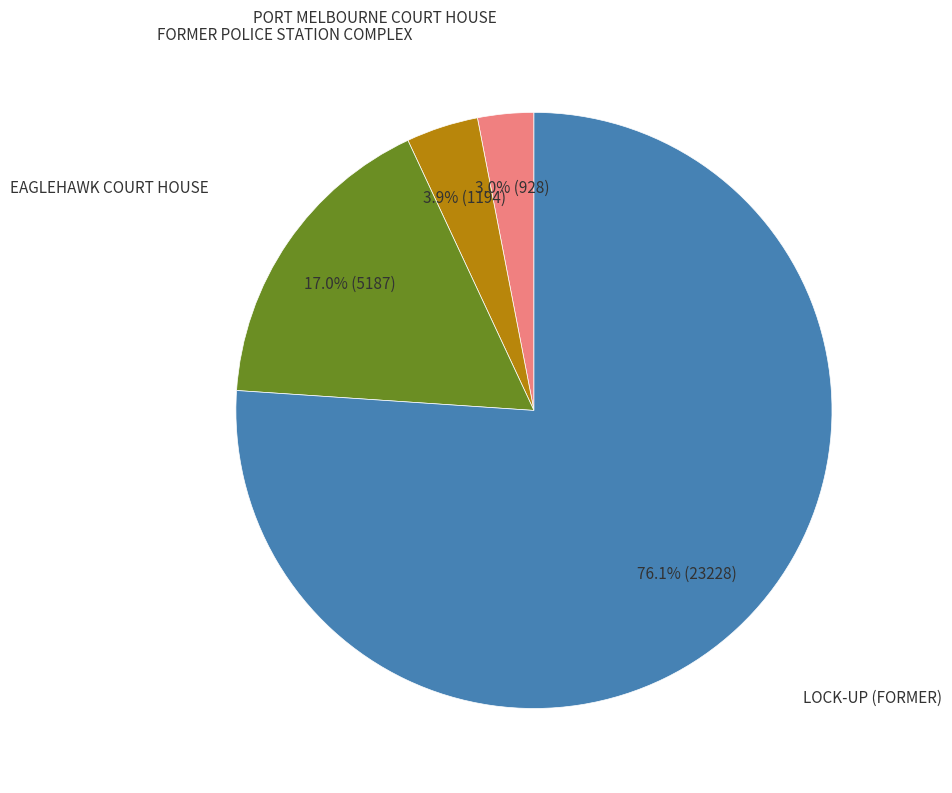

Does any single category account for the majority?

Yes